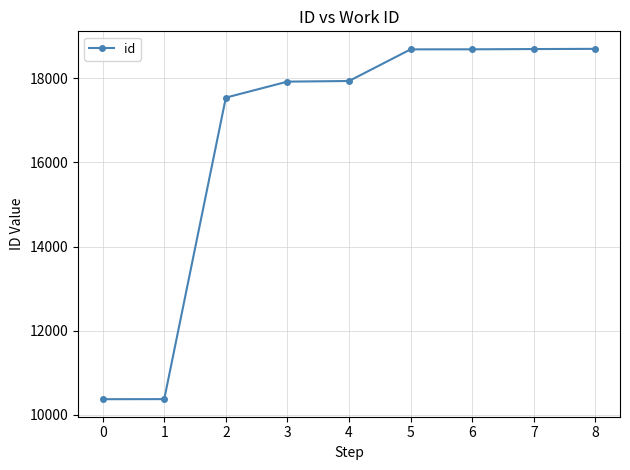

What value does the data have at 1?

10374